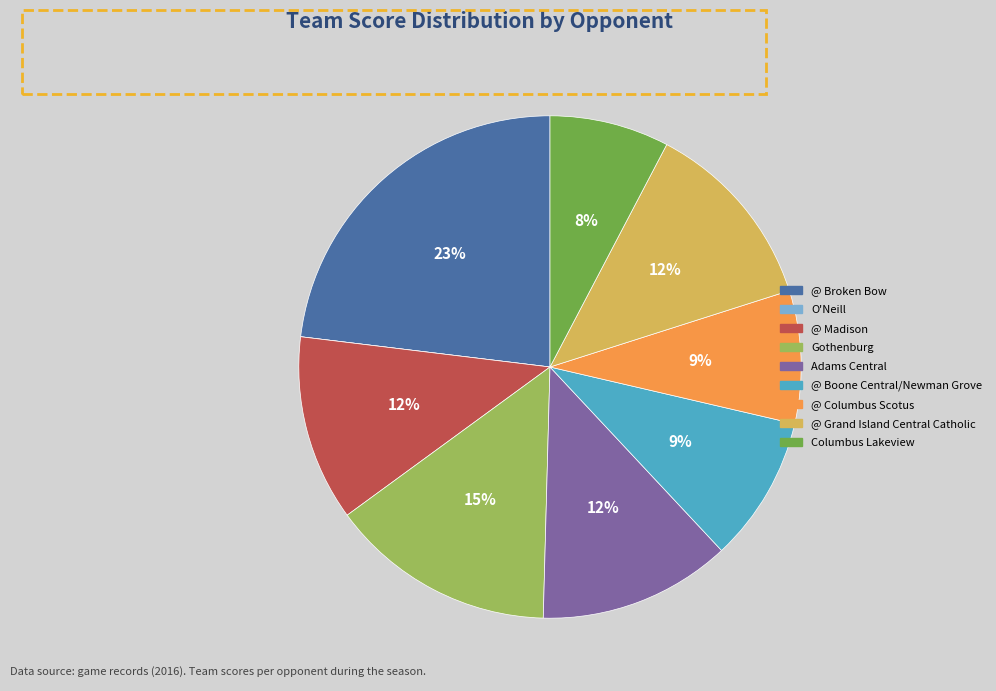

What is the largest slice in the pie chart?

@ Broken Bow